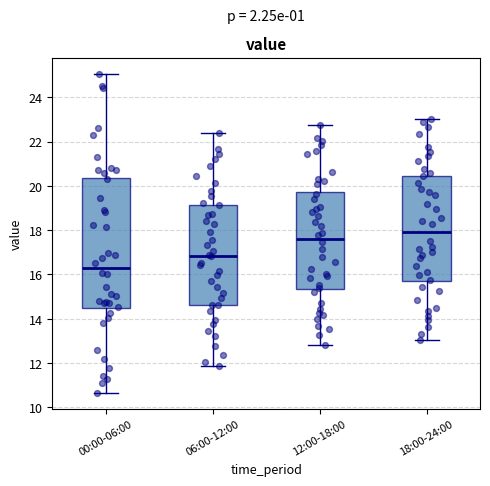

Reading left to right, read every box against the y-axis: the position of its median line, the range the box covers, and the ends of its whiskers. The values are not printed on the chart, so give them approximately, as read against the axis.

00:00-06:00: median 16.2, box 14.4 to 20.4, whiskers 10.6 to 25.0
06:00-12:00: median 16.8, box 14.6 to 19.2, whiskers 11.8 to 22.4
12:00-18:00: median 17.6, box 15.4 to 19.8, whiskers 12.8 to 22.8
18:00-24:00: median 18.0, box 15.6 to 20.4, whiskers 13.0 to 23.0